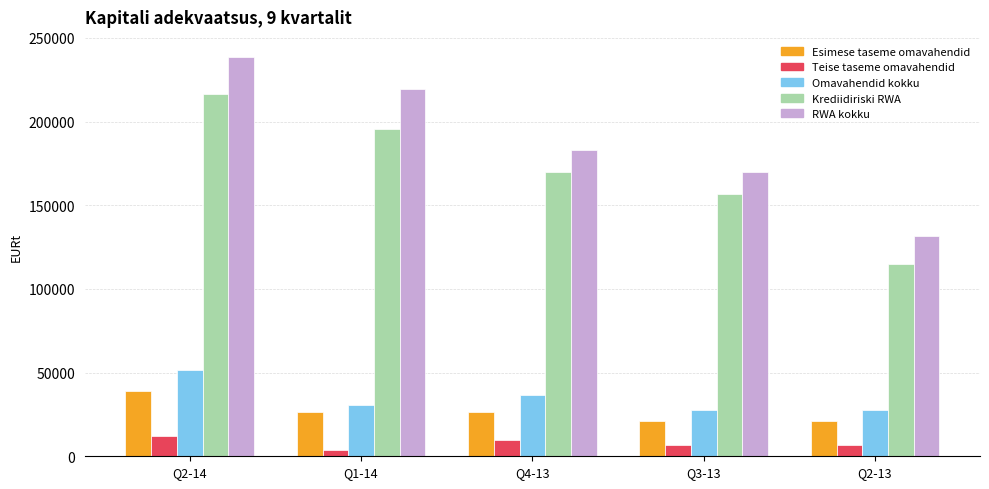

Is the value of Omavahendid kokku at Q4-13 greater than the value of Krediidiriski RWA at Q2-14?

No